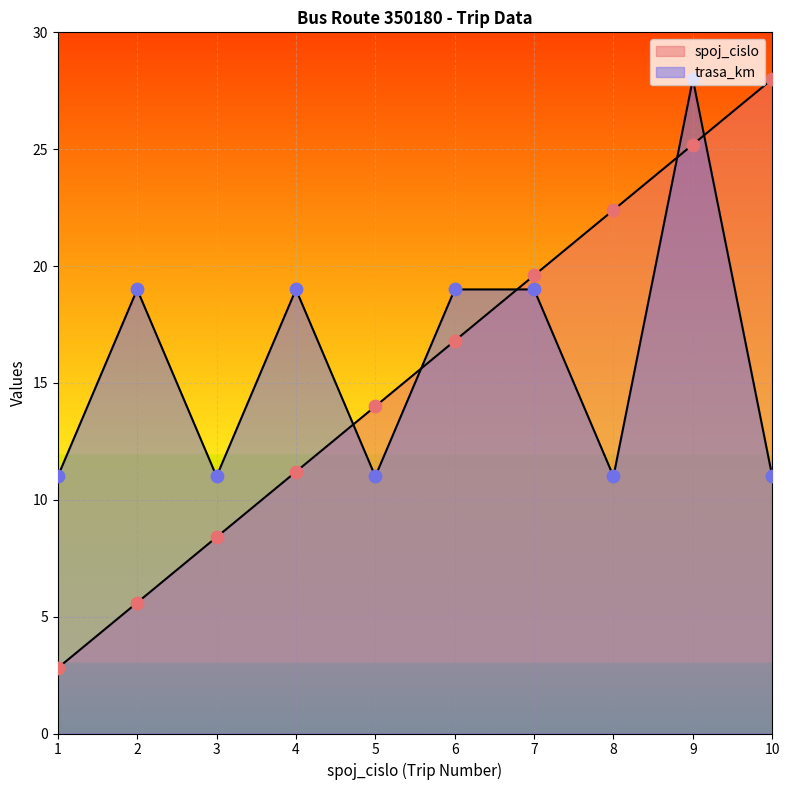

Which series has the widest spread of Y values?

spoj_cislo